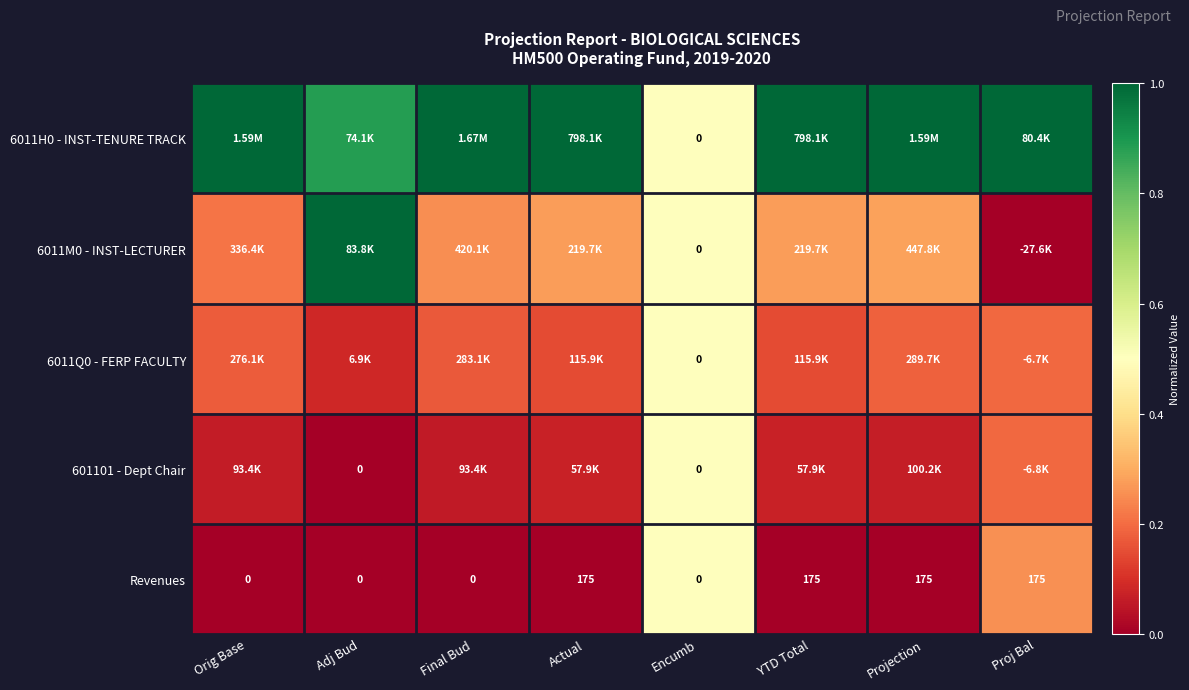

The 6011M0 - INST-LECTURER series shows -0.4 at Proj Bal. True or false?

False